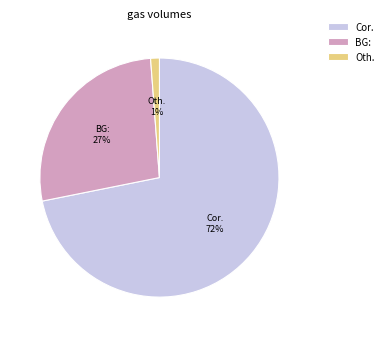

Rank the categories by value from lowest to highest.

Oth., BG:, Cor.